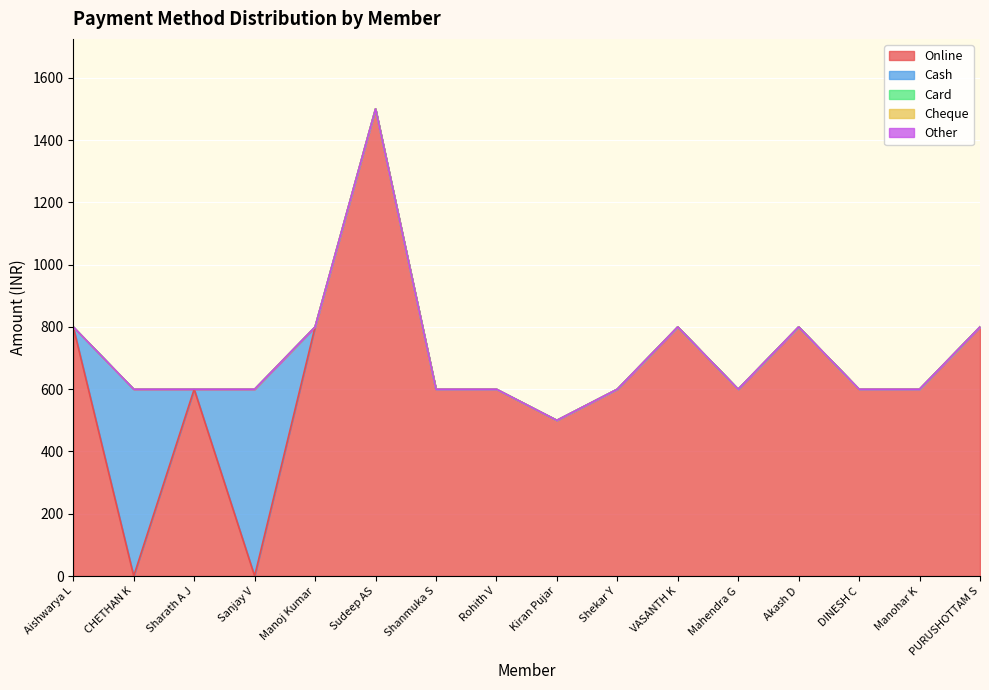

Reading left to right, what are all the values shown in this chart?

Online: 800	0	600	0	800	1500	600	600	500	600	800	600	800	600	600	800
Cash: 0	600	0	600	0	0	0	0	0	0	0	0	0	0	0	0
Card: 0	0	0	0	0	0	0	0	0	0	0	0	0	0	0	0
Cheque: 0	0	0	0	0	0	0	0	0	0	0	0	0	0	0	0
Other: 0	0	0	0	0	0	0	0	0	0	0	0	0	0	0	0